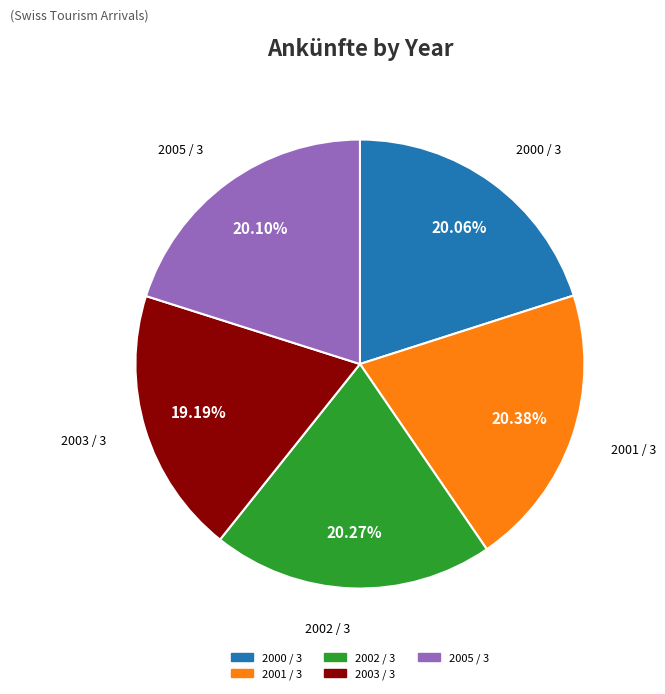

To the nearest percent, what is the difference between the largest and smallest slice percentages?

1%